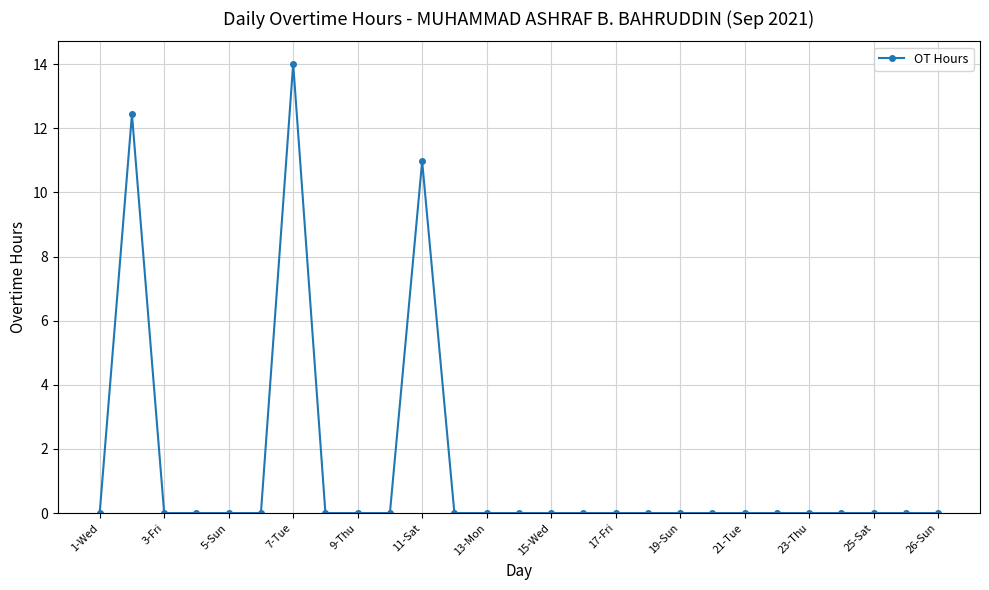

True or false: there are more than 1 points higher than both neighbors.

True